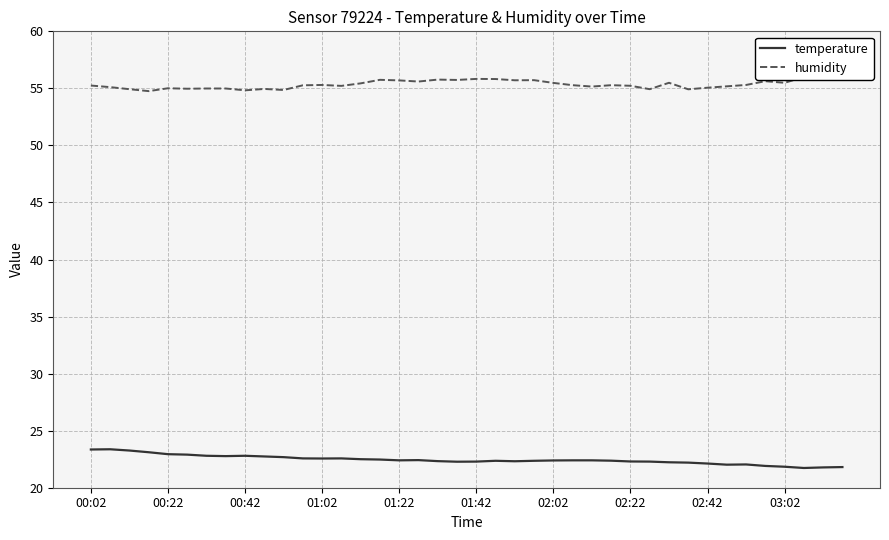

What is the lowest value of the temperature series?

21.7